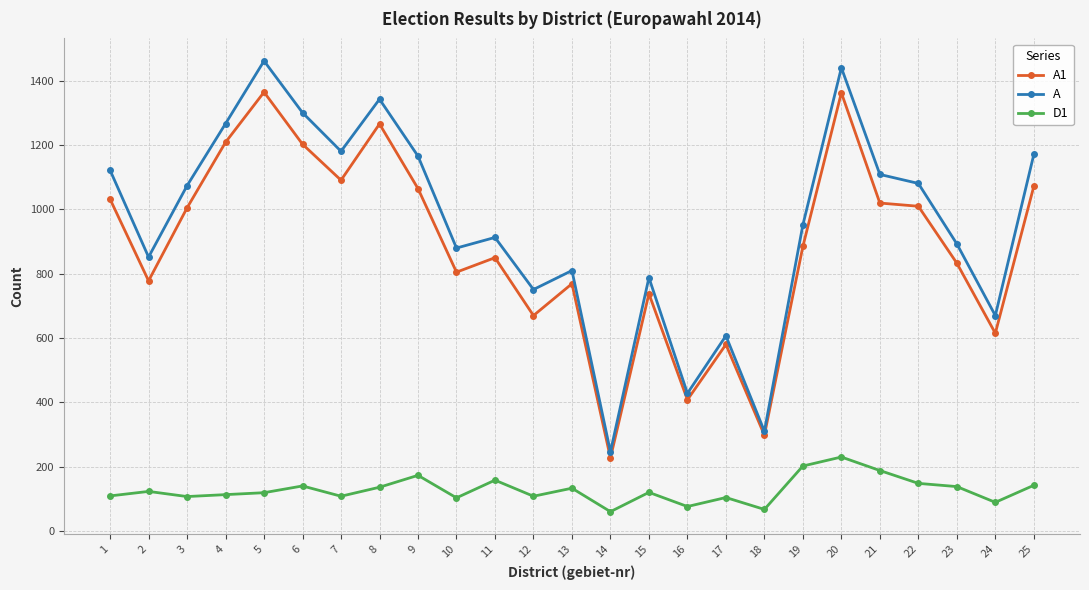

How many interior local peaks does the A series have?

7